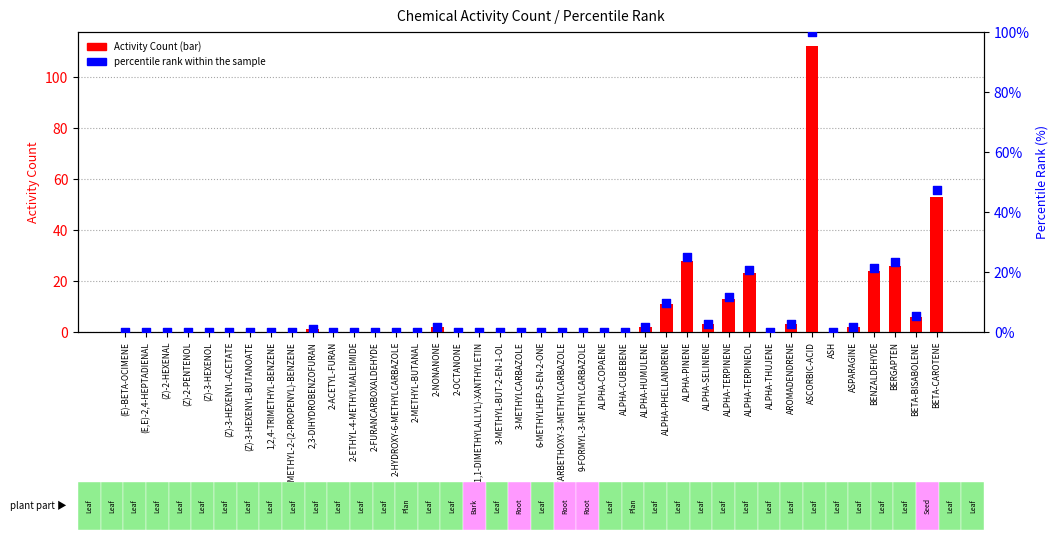

Which series has the largest total across all categories?

Activity Count